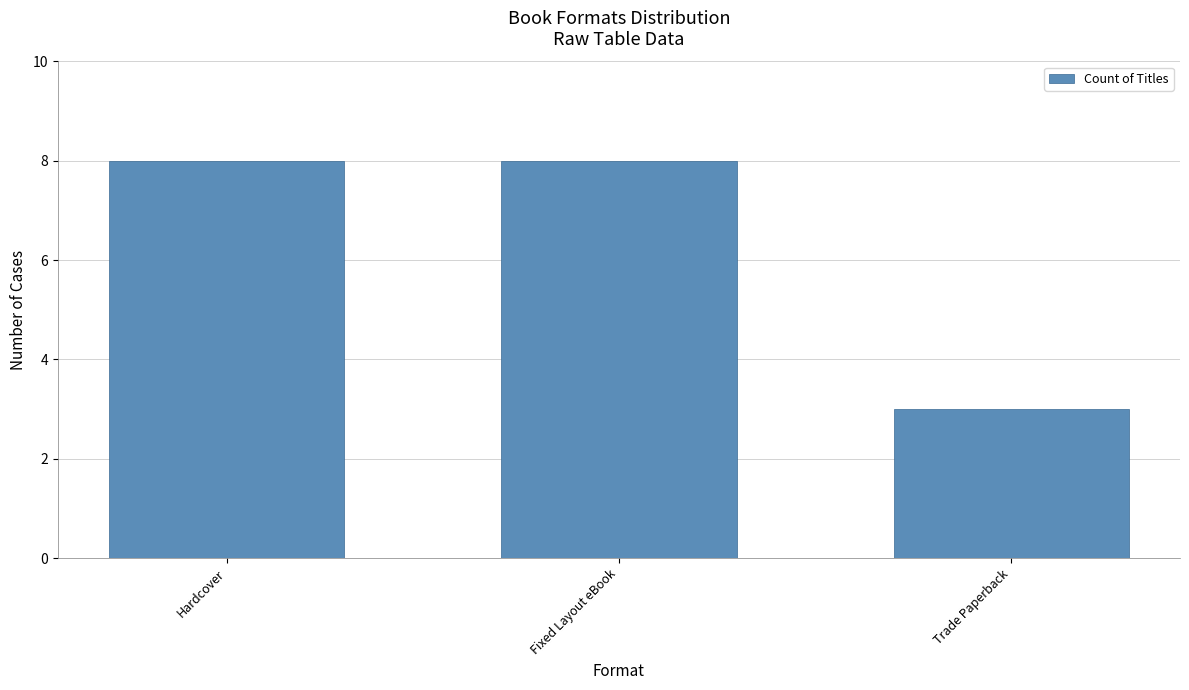

What is the change in value from Fixed Layout eBook to Trade Paperback?

-5